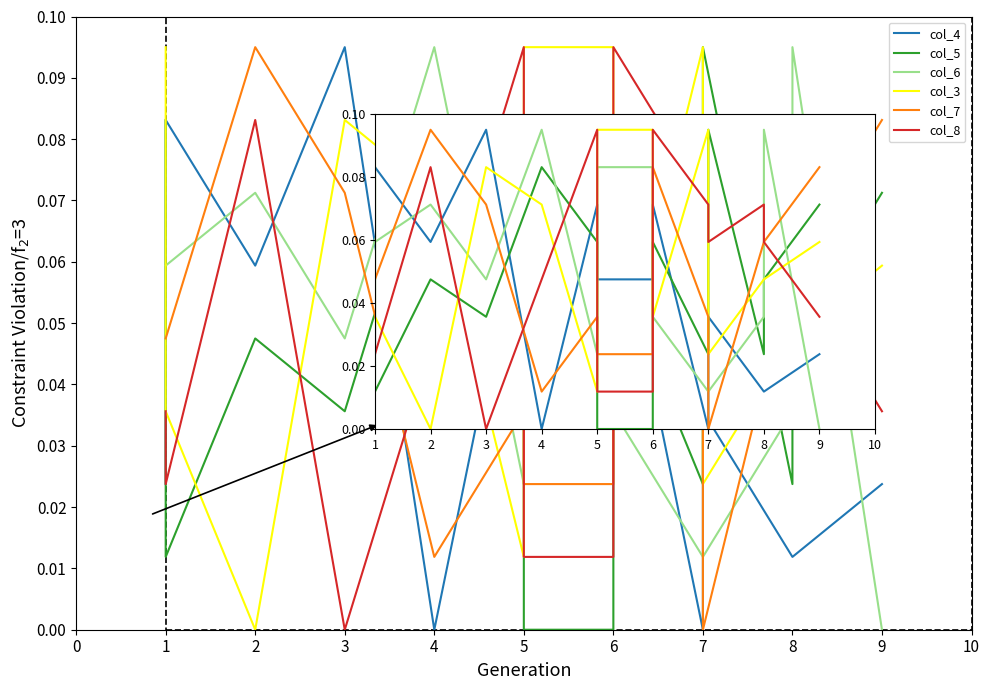

Is this an area chart (filled region under the line)?

No